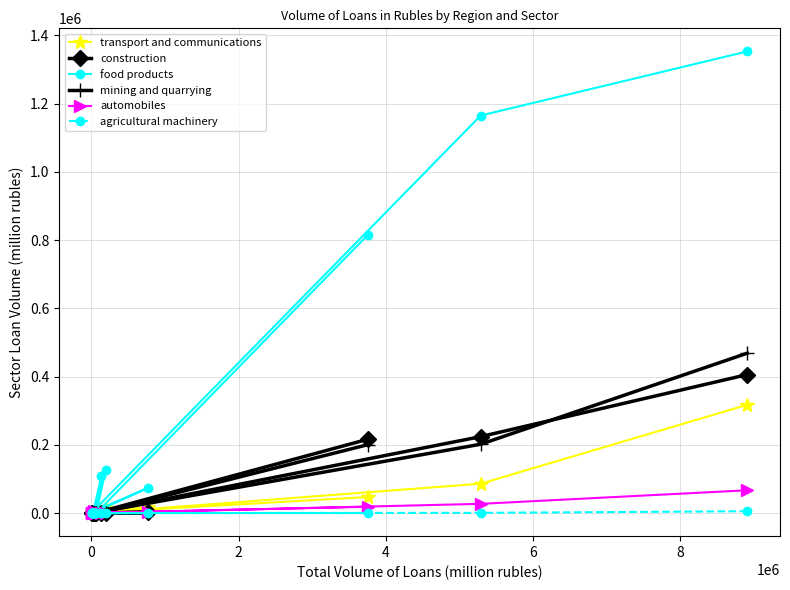

How many interior local peaks does the mining and quarrying series have?

4